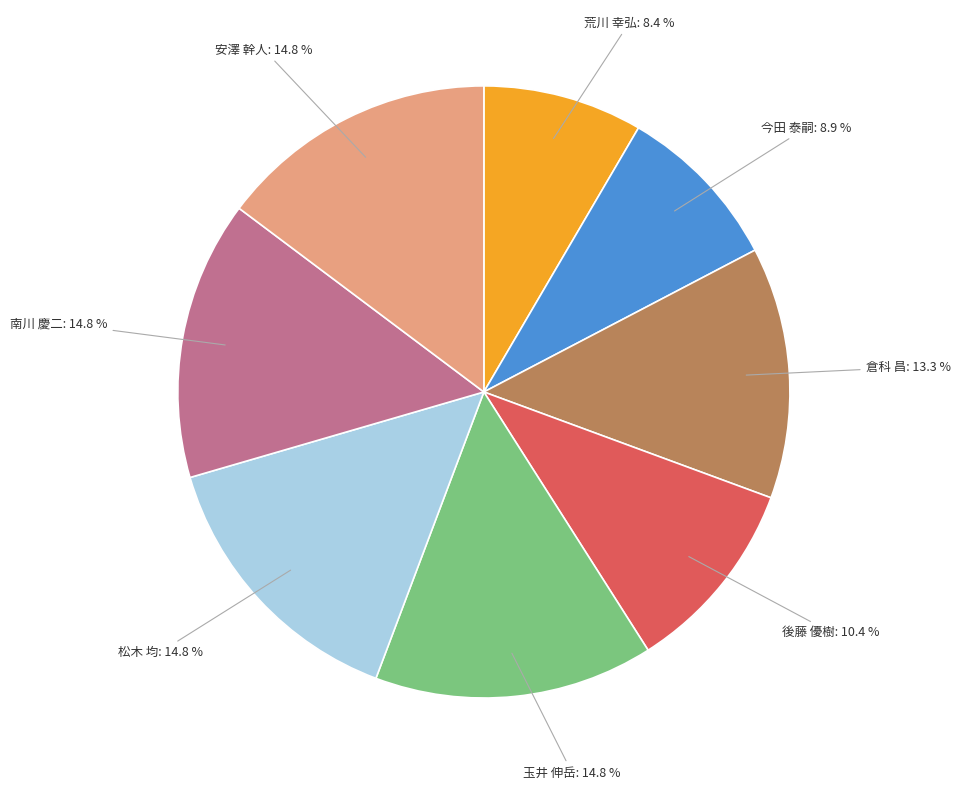

Combined, what portion of the pie is 後藤 優樹 and 安澤 幹人?

25.1%